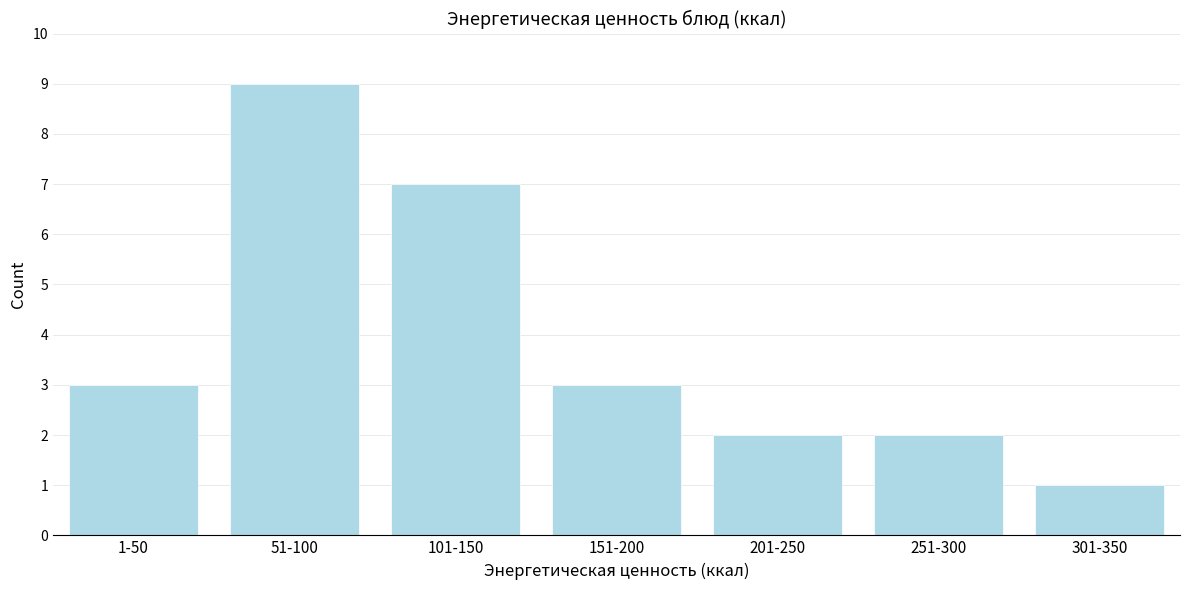

Reading left to right, what are all the values shown in this chart?

1-50=3	51-100=9	101-150=7	151-200=3	201-250=2	251-300=2	301-350=1